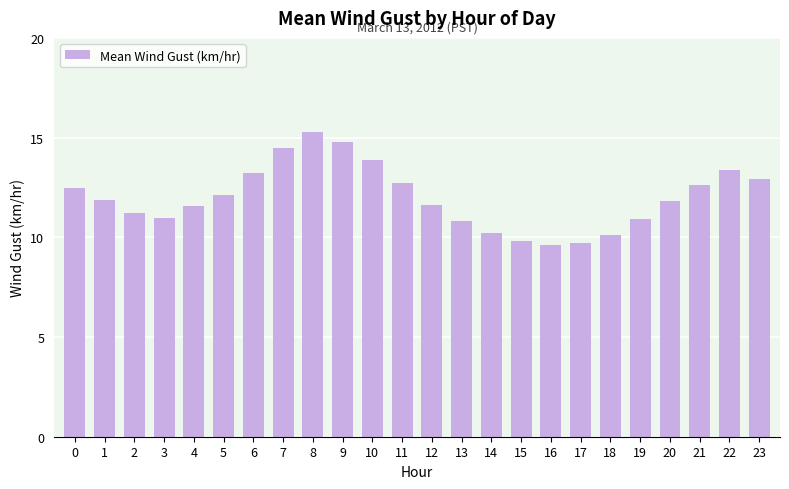

Is it true that the value at 11 is 3.5?

False